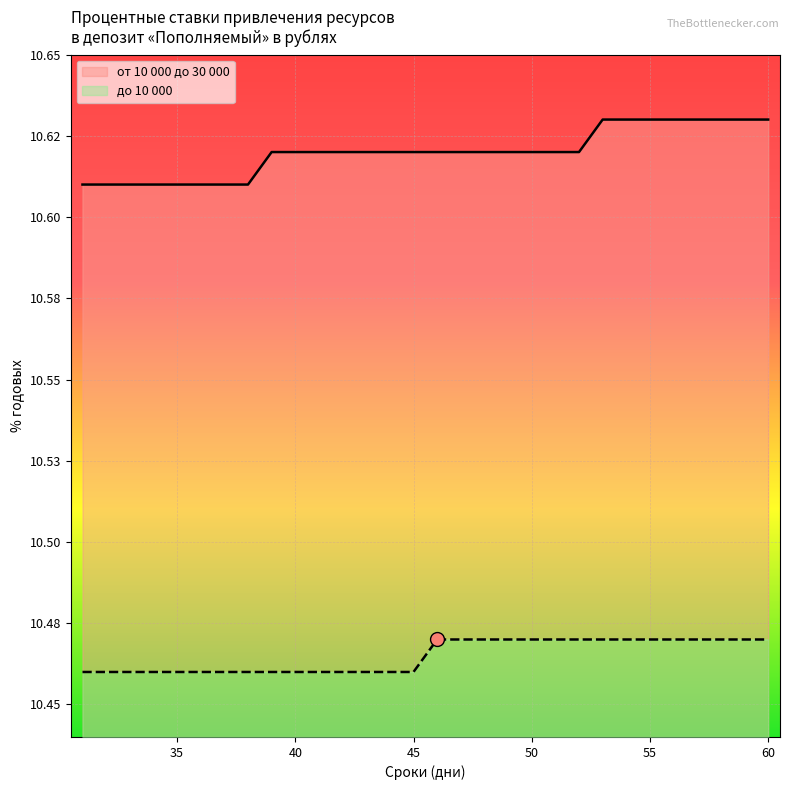

What is the sum of the до 10 000 values at 44 and 49?

20.9